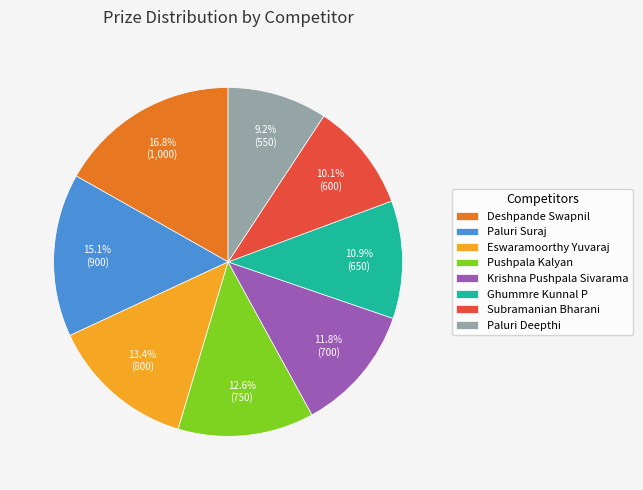

Which category has the biggest portion of the pie?

Deshpande Swapnil